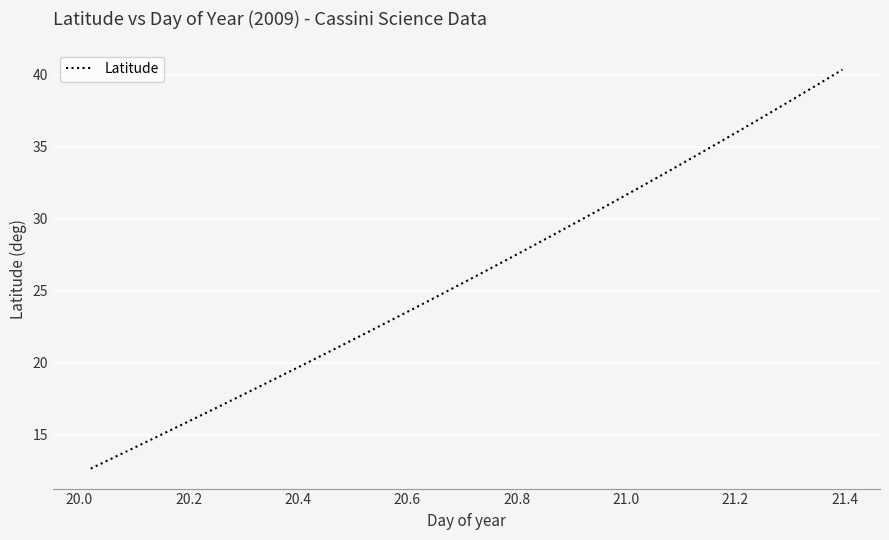

What is the difference between the maximum and minimum values?

27.7